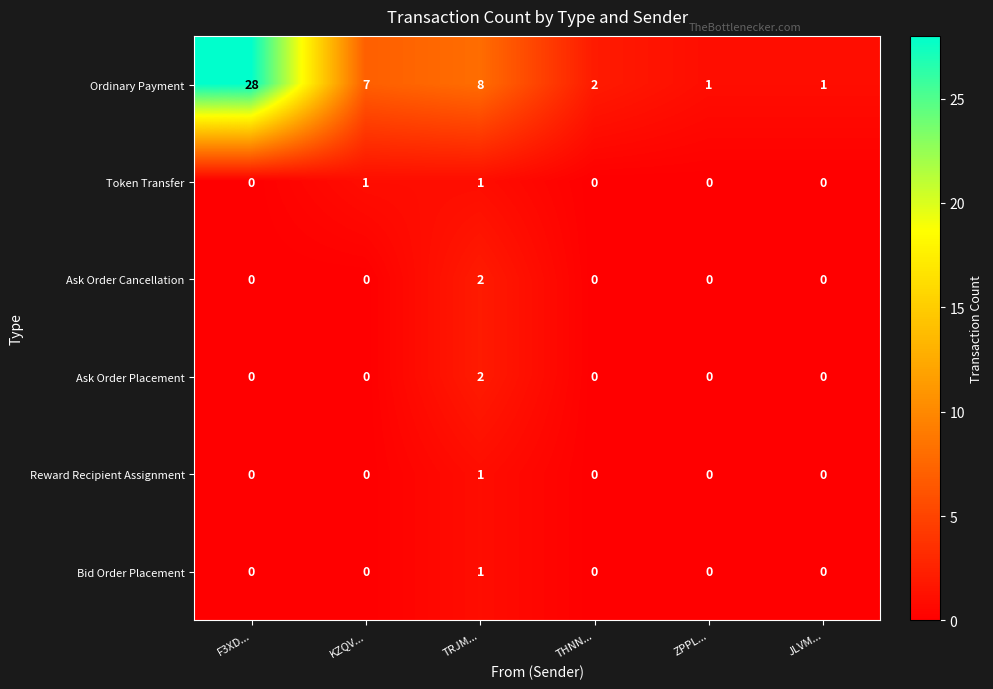

Which series has the largest range (max minus min)?

Ordinary Payment